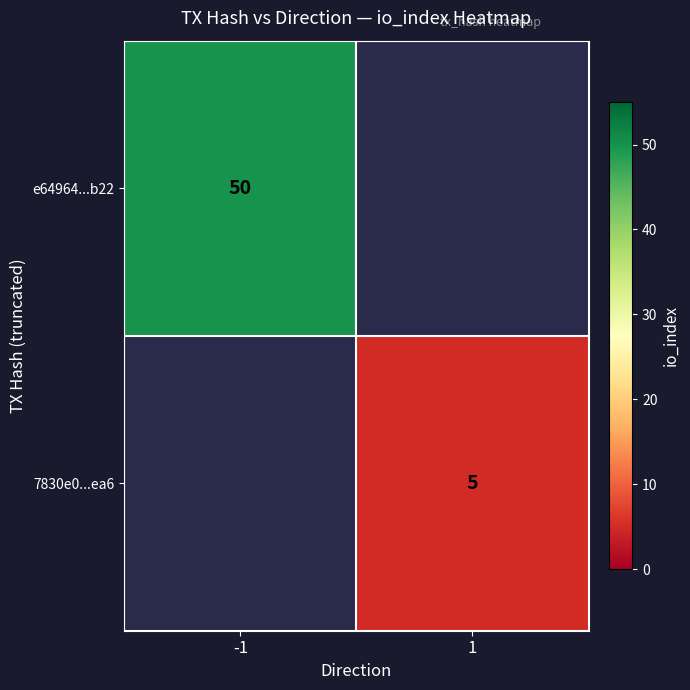

Is it true that e64964...b22 equals 82 at -1?

False